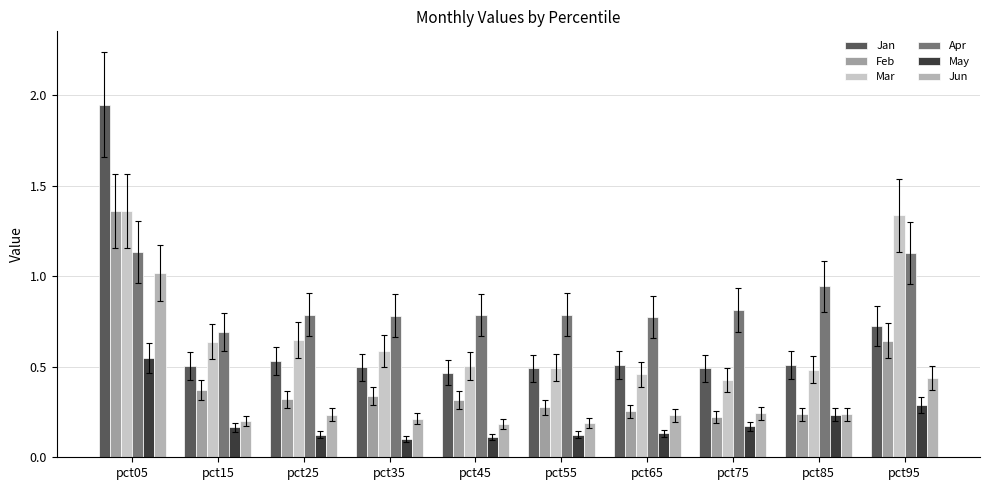

Which category has the lowest value in the May series?

pct35